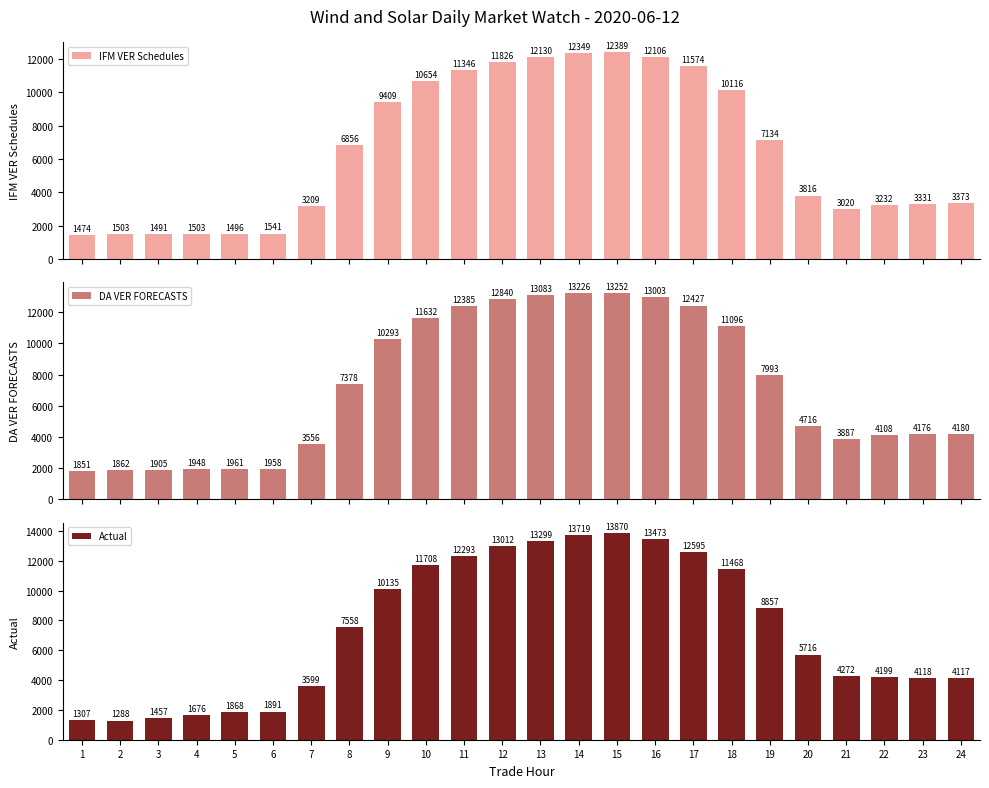

Is it true that Actual equals 7136.2 at 23?

False